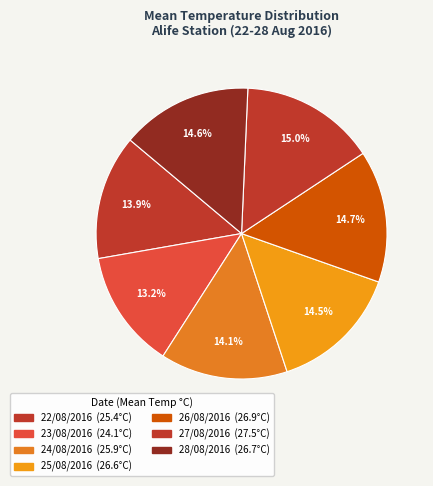

How many segments does this pie chart have?

7